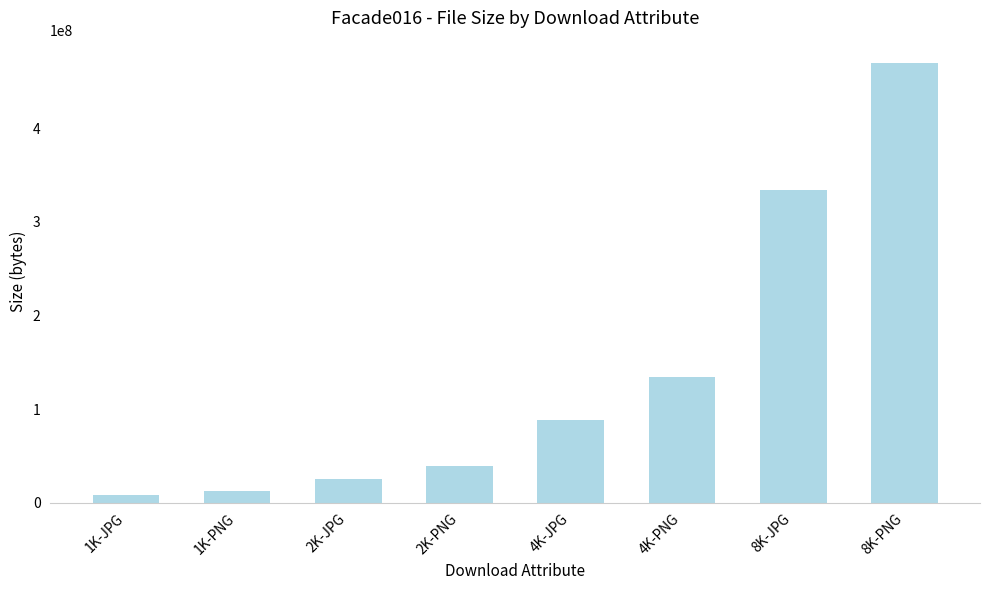

Rank the categories by value from lowest to highest.

1K-JPG, 1K-PNG, 2K-JPG, 2K-PNG, 4K-JPG, 4K-PNG, 8K-JPG, 8K-PNG